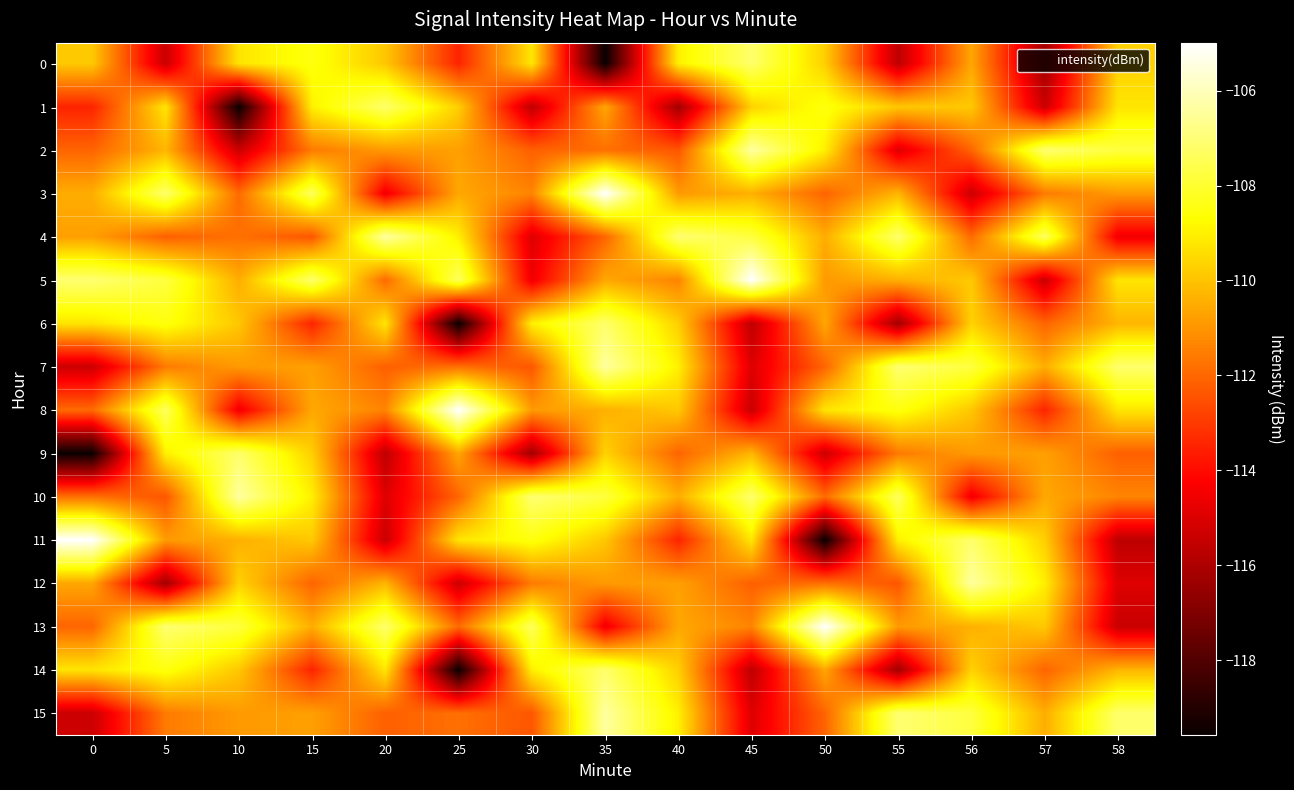

Reading left to right, list all the values displayed in this chart.

0: 0=-109.9	5=-115.4	10=-109.3	15=-108.5	20=-109.9	25=-113.5	30=-109.2	35=-119.6	40=-109.0	45=-107.2	50=-109.7	55=-115.6	56=-110.6	57=-116.3	58=-109.7
1: 0=-113.5	5=-109.2	10=-119.6	15=-109.0	20=-107.2	25=-109.7	30=-115.6	35=-110.6	40=-116.3	45=-109.7	50=-108.5	55=-109.9	56=-109.9	57=-115.4	58=-109.3
2: 0=-112.1	5=-110.3	10=-115.3	15=-111.6	20=-110.9	25=-110.8	30=-112.2	35=-111.8	40=-112.4	45=-106.4	50=-109.0	55=-114.9	56=-112.0	57=-107.1	58=-107.8
3: 0=-110.5	5=-107.2	10=-111.9	15=-107.4	20=-114.5	25=-110.6	30=-111.4	35=-105.0	40=-110.9	45=-110.4	50=-112.1	55=-110.3	56=-115.3	57=-111.6	58=-110.9
4: 0=-110.8	5=-112.2	10=-111.8	15=-112.4	20=-106.4	25=-109.0	30=-114.9	35=-112.0	40=-107.1	45=-107.8	50=-110.5	55=-107.2	56=-111.9	57=-107.4	58=-114.5
5: 0=-107.1	5=-107.8	10=-110.5	15=-107.2	20=-111.9	25=-107.4	30=-114.5	35=-110.6	40=-111.4	45=-105.0	50=-110.9	55=-110.4	56=-109.9	57=-115.4	58=-109.3
6: 0=-109.3	5=-108.5	10=-109.9	15=-113.5	20=-109.2	25=-119.6	30=-109.0	35=-107.2	40=-109.7	45=-115.6	50=-110.6	55=-116.3	56=-109.7	57=-112.1	58=-110.3
7: 0=-115.3	5=-111.6	10=-110.9	15=-110.8	20=-112.2	25=-111.8	30=-112.4	35=-106.4	40=-109.0	45=-114.9	50=-112.0	55=-107.1	56=-107.8	57=-110.5	58=-107.2
8: 0=-111.9	5=-107.4	10=-114.5	15=-110.6	20=-111.4	25=-105.0	30=-110.9	35=-110.4	40=-109.9	45=-115.4	50=-109.3	55=-108.5	56=-109.9	57=-113.5	58=-109.2
9: 0=-119.6	5=-109.0	10=-107.2	15=-109.7	20=-115.6	25=-110.6	30=-116.3	35=-109.7	40=-112.1	45=-110.3	50=-115.3	55=-111.6	56=-110.9	57=-110.8	58=-112.2
10: 0=-111.8	5=-112.4	10=-106.4	15=-109.0	20=-114.9	25=-112.0	30=-107.1	35=-107.8	40=-110.5	45=-107.2	50=-111.9	55=-107.4	56=-114.5	57=-110.6	58=-111.4
11: 0=-105.0	5=-110.9	10=-110.4	15=-109.9	20=-115.4	25=-109.3	30=-108.5	35=-109.9	40=-113.5	45=-109.2	50=-119.6	55=-109.0	56=-107.2	57=-109.7	58=-115.6
12: 0=-110.6	5=-116.3	10=-109.7	15=-112.1	20=-110.3	25=-115.3	30=-111.6	35=-110.9	40=-110.8	45=-112.2	50=-111.8	55=-112.4	56=-106.4	57=-109.0	58=-114.9
13: 0=-112.0	5=-107.1	10=-107.8	15=-110.5	20=-107.2	25=-111.9	30=-107.4	35=-114.5	40=-110.6	45=-111.4	50=-105.0	55=-110.9	56=-110.4	57=-109.9	58=-115.4
14: 0=-109.3	5=-108.5	10=-109.9	15=-113.5	20=-109.2	25=-119.6	30=-109.0	35=-107.2	40=-109.7	45=-115.6	50=-110.6	55=-116.3	56=-109.7	57=-112.1	58=-110.3
15: 0=-115.3	5=-111.6	10=-110.9	15=-110.8	20=-112.2	25=-111.8	30=-112.4	35=-106.4	40=-109.0	45=-114.9	50=-112.0	55=-107.1	56=-107.8	57=-110.5	58=-107.2